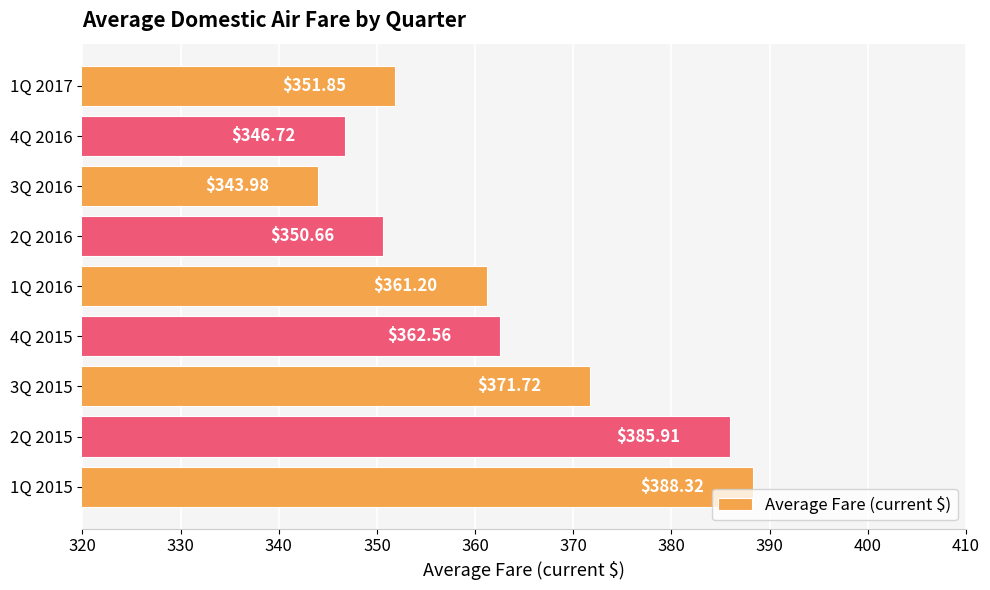

List the labels in order of value, largest first.

1Q 2015, 2Q 2015, 3Q 2015, 4Q 2015, 1Q 2016, 1Q 2017, 2Q 2016, 4Q 2016, 3Q 2016